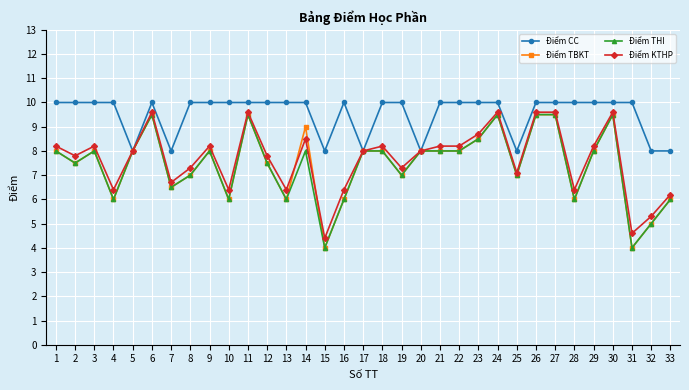

What is the difference between the highest and lowest values at 4?

4.0